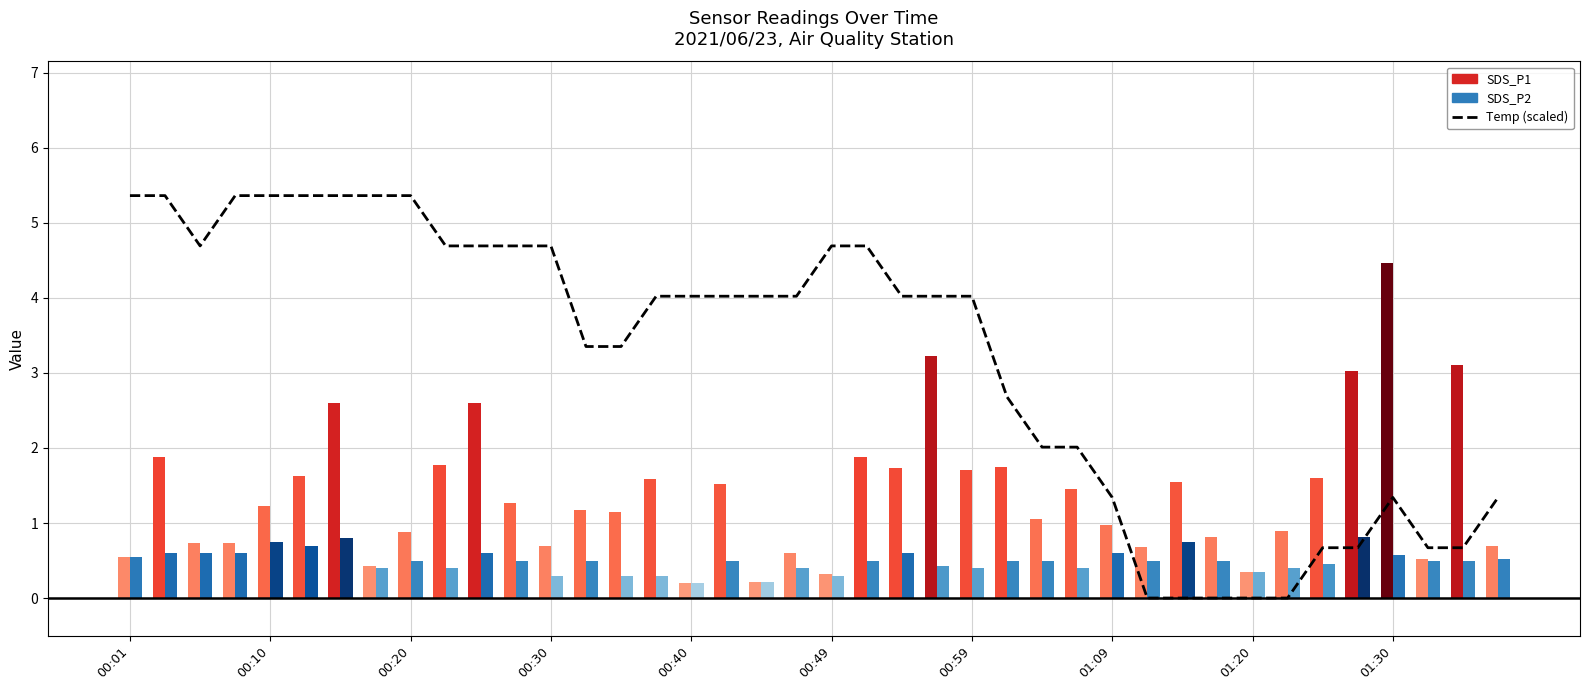

What is the change in value from 13 to 27?

-1.3